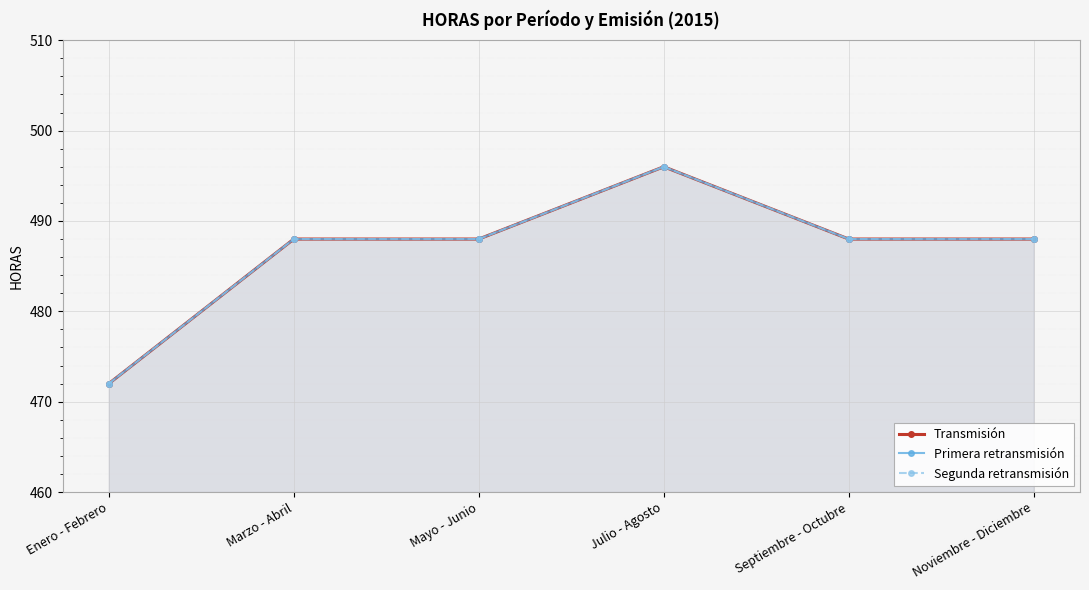

Does the chart display data point markers on the line(s)?

Yes